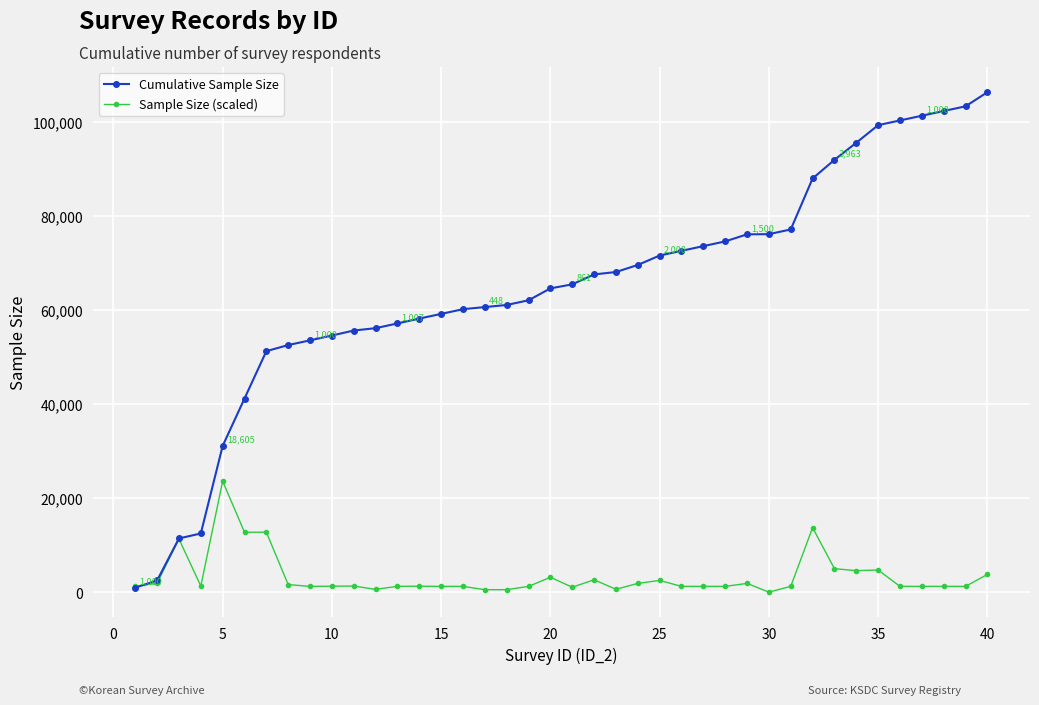

List the series in order of their overall mean, highest first.

Cumulative Sample Size, Sample Size (scaled)